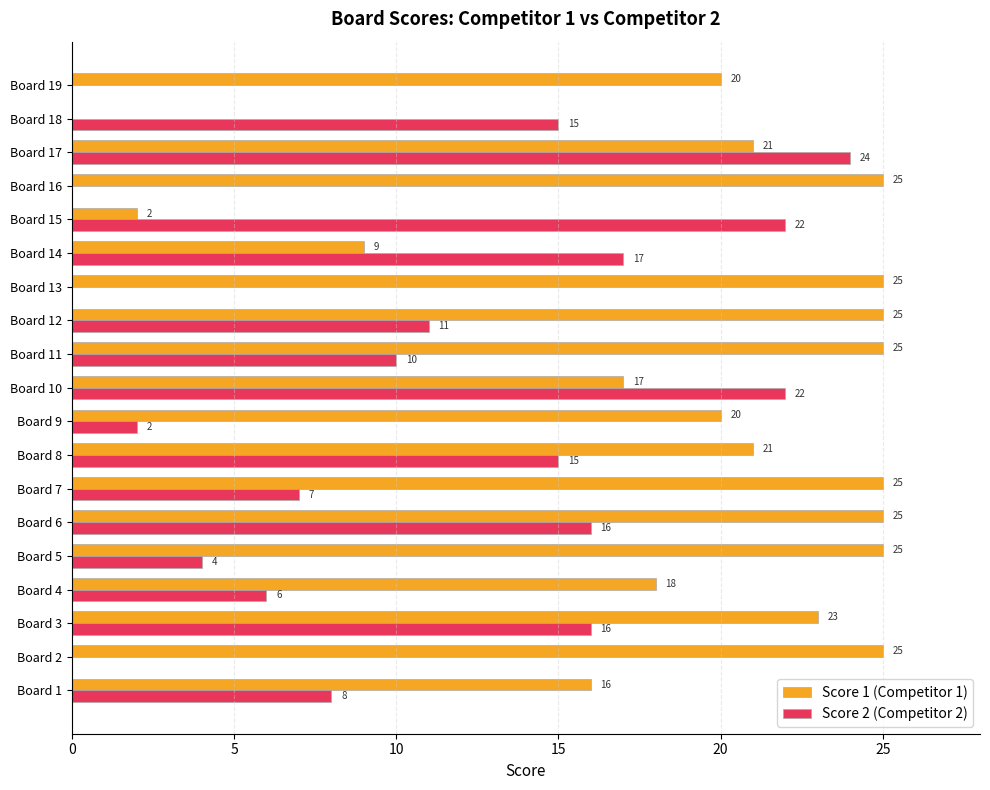

Is it true that Score 2 (Competitor 2) equals 37 at Board 10?

False